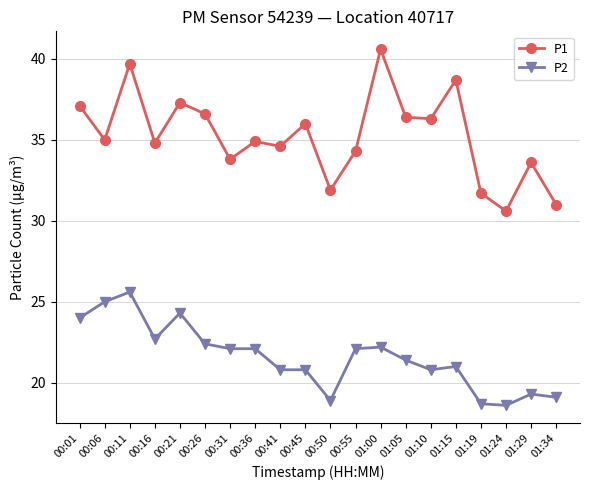

How many interior local valleys does the P1 series have?

7